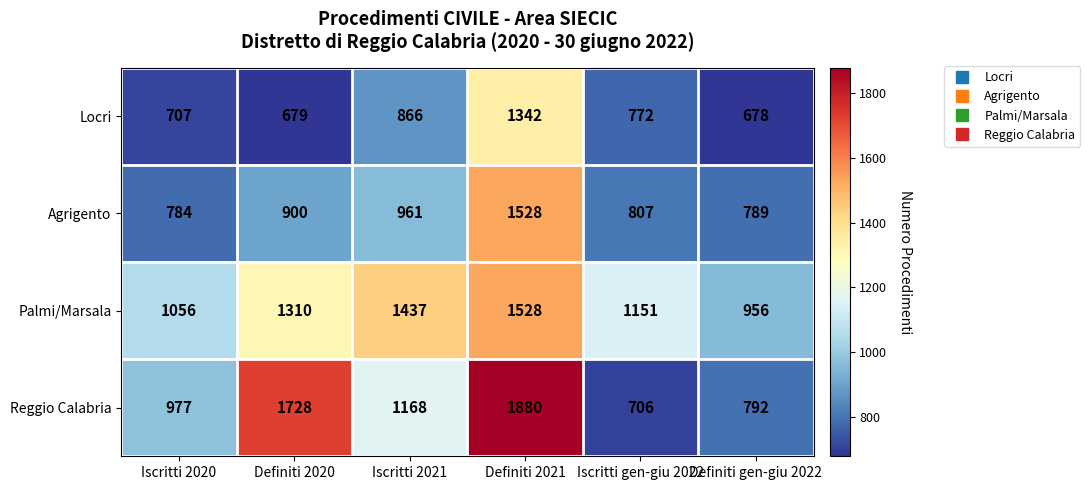

At Iscritti gen-giu 2022, list the series in order from smallest to largest.

Reggio Calabria, Locri, Agrigento, Palmi/Marsala